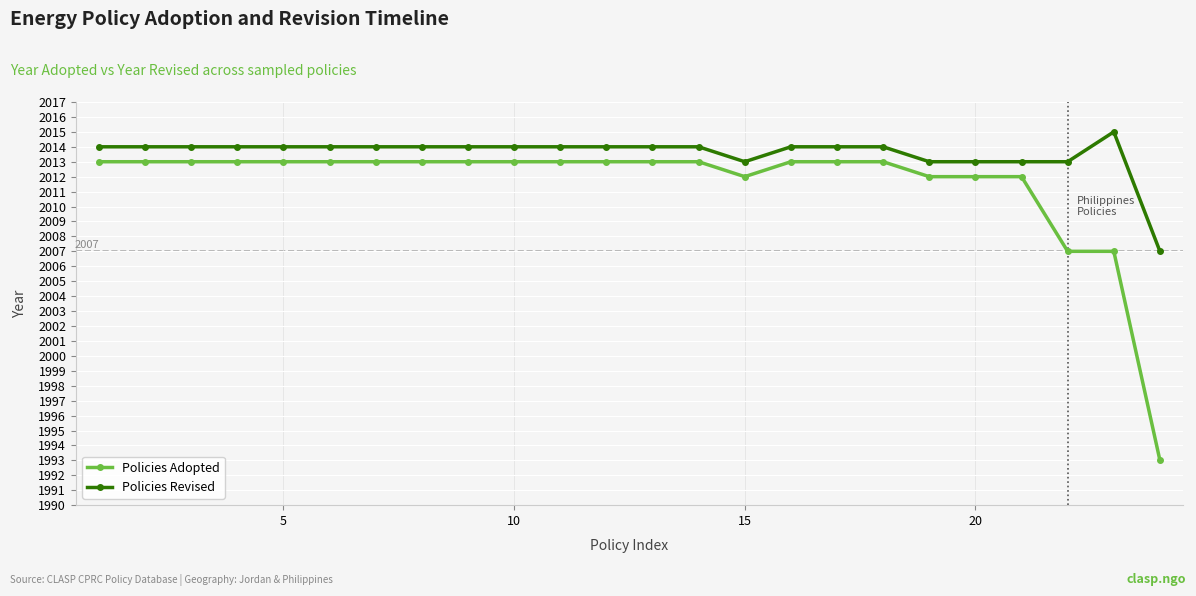

What is the difference between the maximum and minimum values in the Policies Revised series?

8